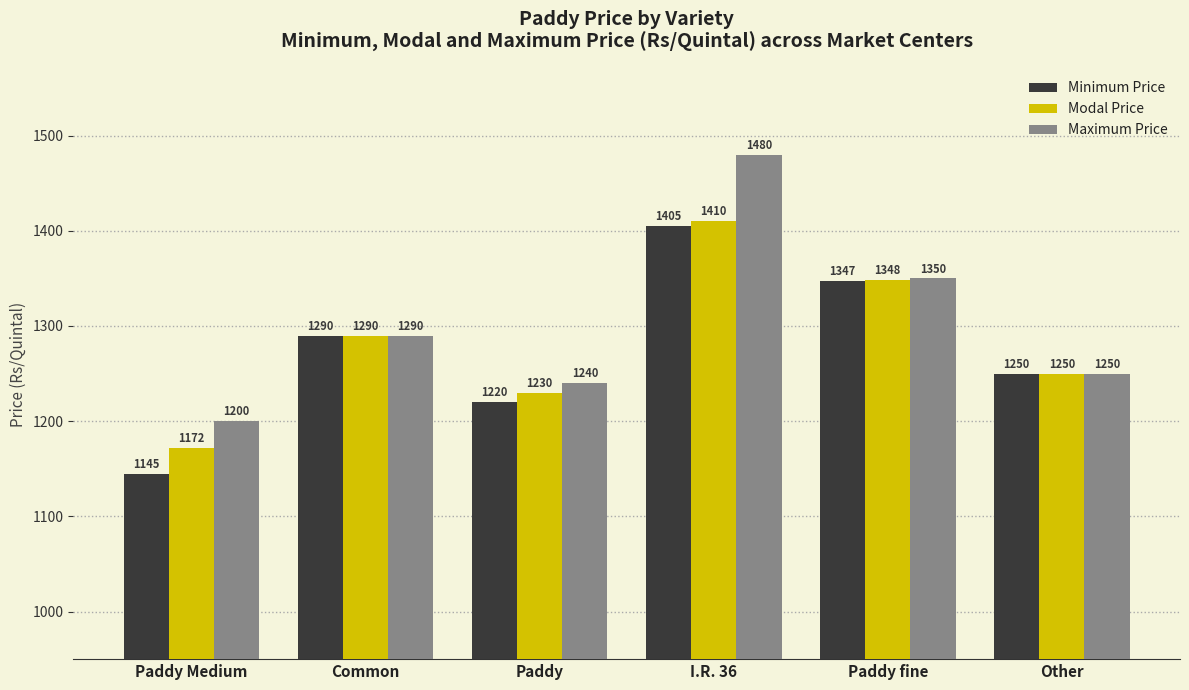

What is the label of the 3rd bar from the left?

Paddy